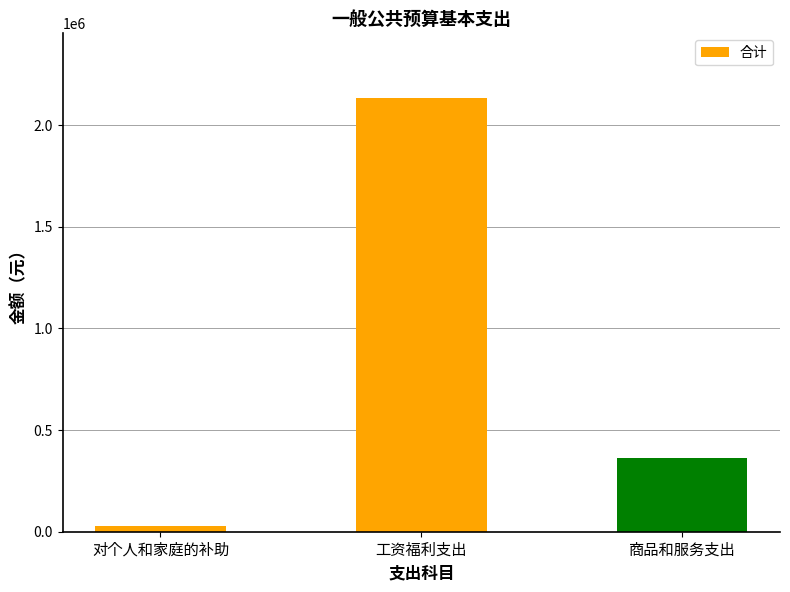

Does the chart contain stacked bars?

No